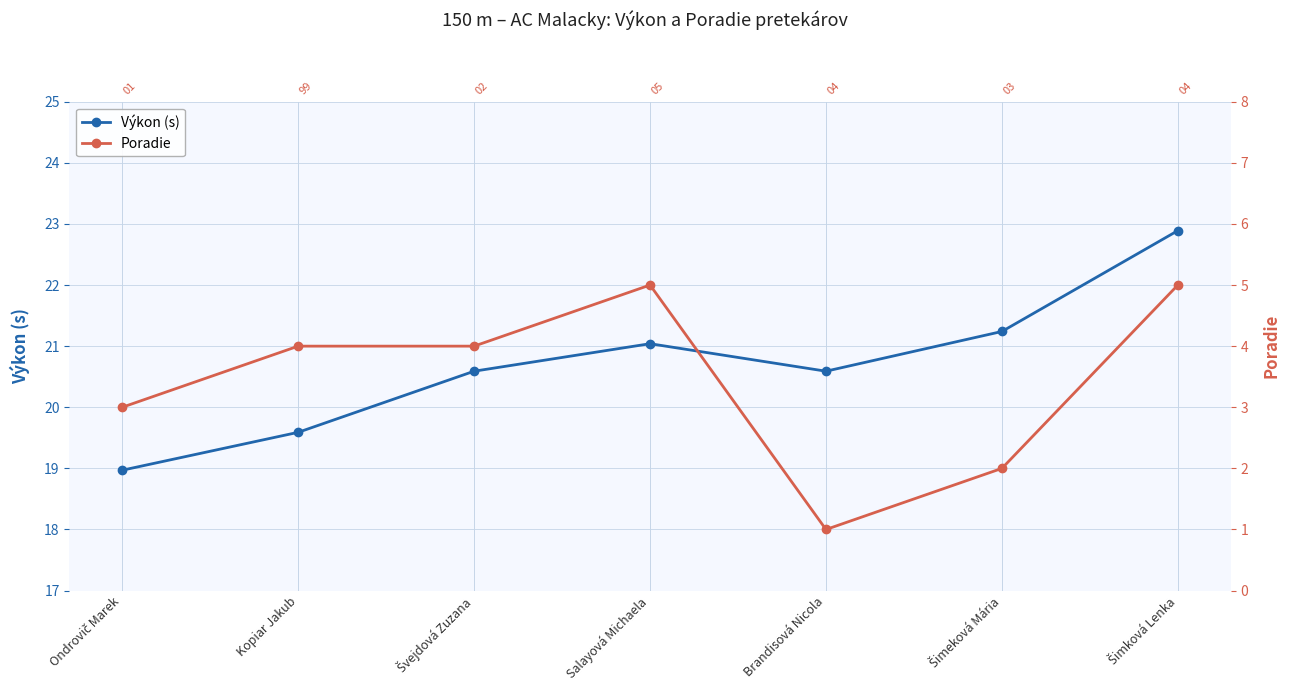

Reading left to right, extract all data points from this chart.

Výkon (s): Ondrovič Marek=19.0	Kopiar Jakub=19.6	Švejdová Zuzana=20.6	Salayová Michaela=21.0	Brandisová Nicola=20.6	Šimeková Mária=21.2	Šimková Lenka=22.9
Poradie: Ondrovič Marek=3.0	Kopiar Jakub=4.0	Švejdová Zuzana=4.0	Salayová Michaela=5.0	Brandisová Nicola=1.0	Šimeková Mária=2.0	Šimková Lenka=5.0